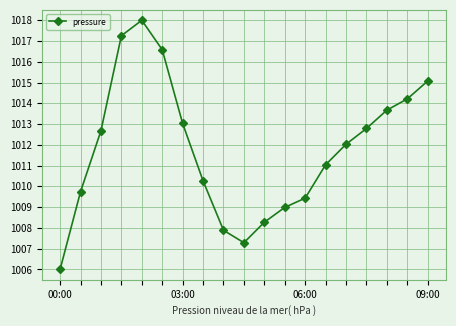

What is the sum of all values?

19224.2